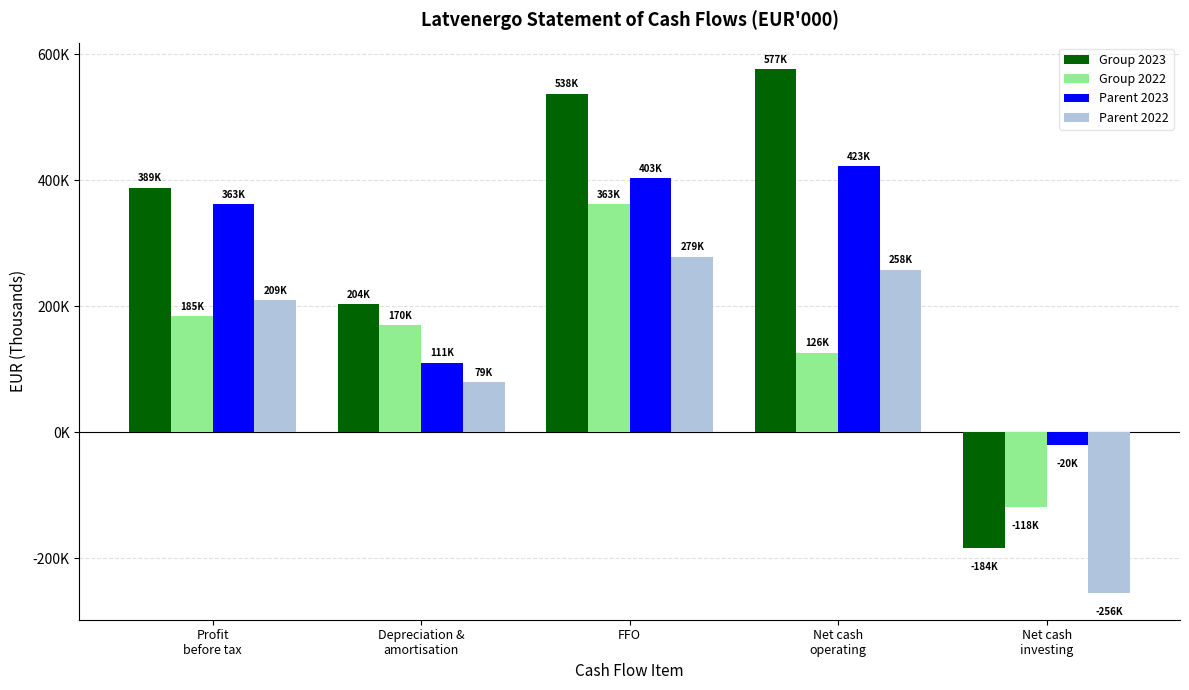

Read the Group 2023 value at Profit
before tax, to the nearest 100.

388600